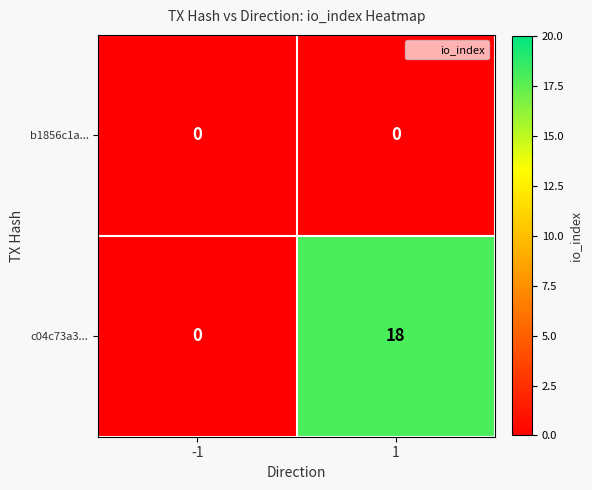

Reading right to left, what are all the values shown in this chart?

b1856c1a...: 1=0	-1=0
c04c73a3...: 1=18	-1=0